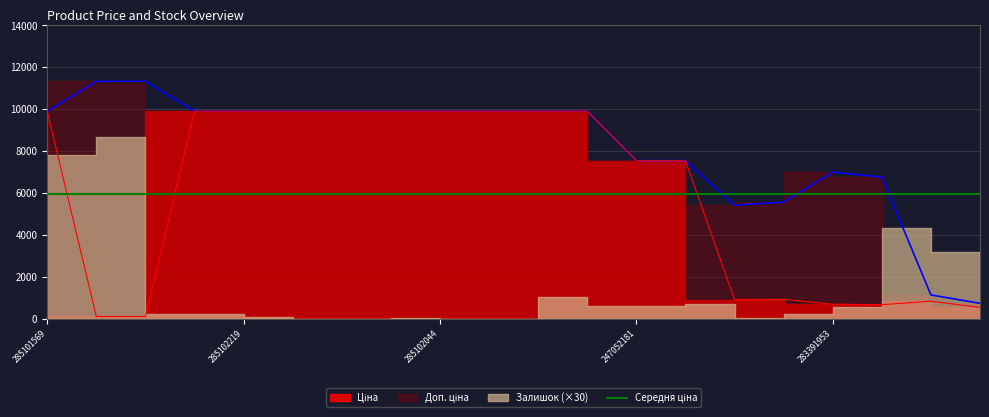

How many data points in Ціна are above 9908?

10